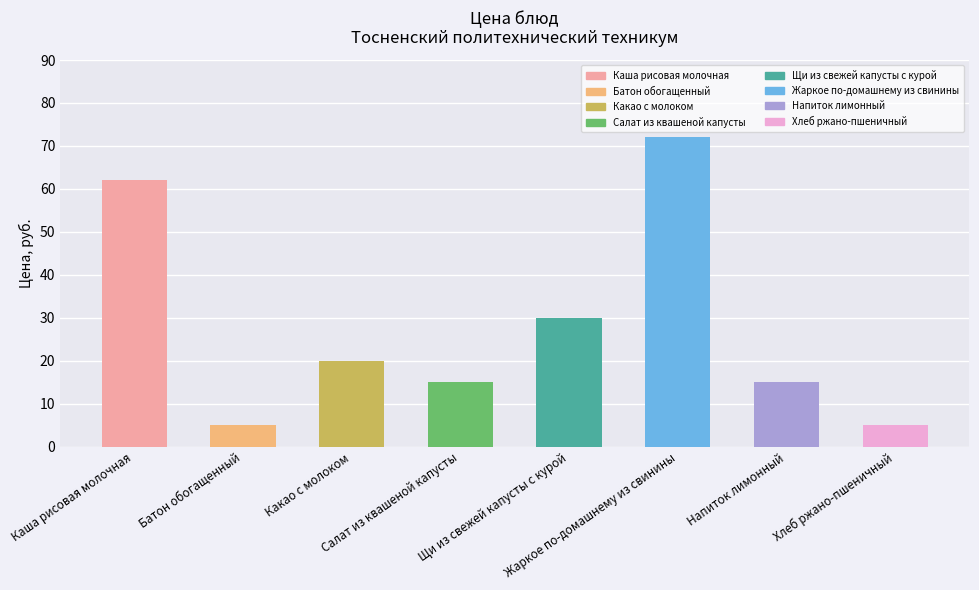

What is the approximate value at Салат из квашеной капусты, to the nearest 5?

15